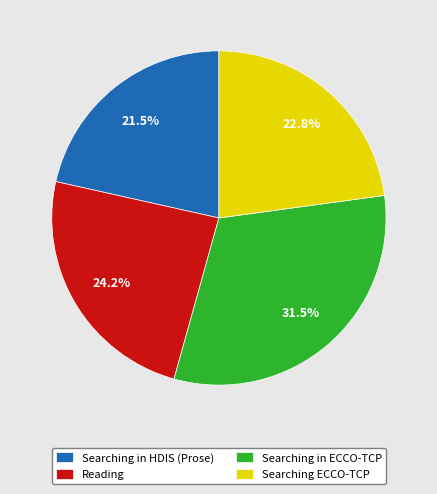

Which has a higher value, Searching in ECCO-TCP or Reading?

Searching in ECCO-TCP